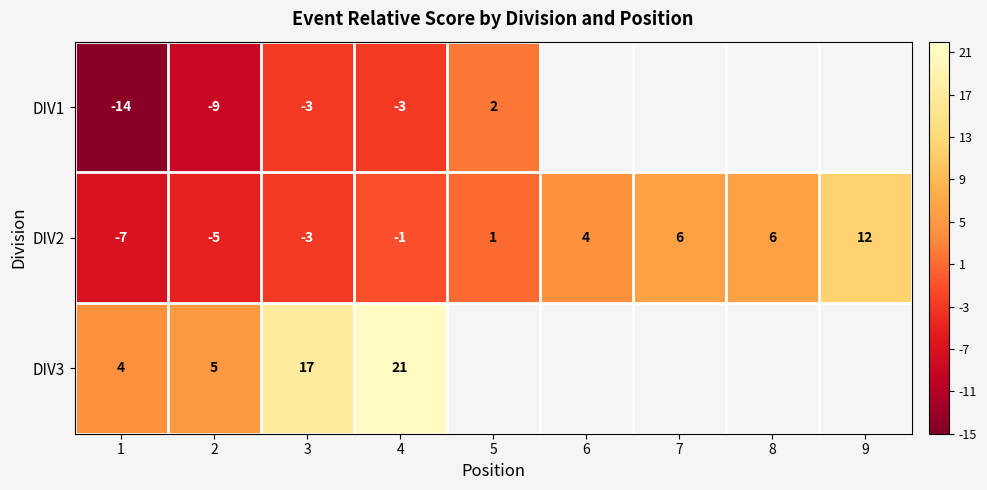

At 2, list the series in order from smallest to largest.

DIV1, DIV2, DIV3